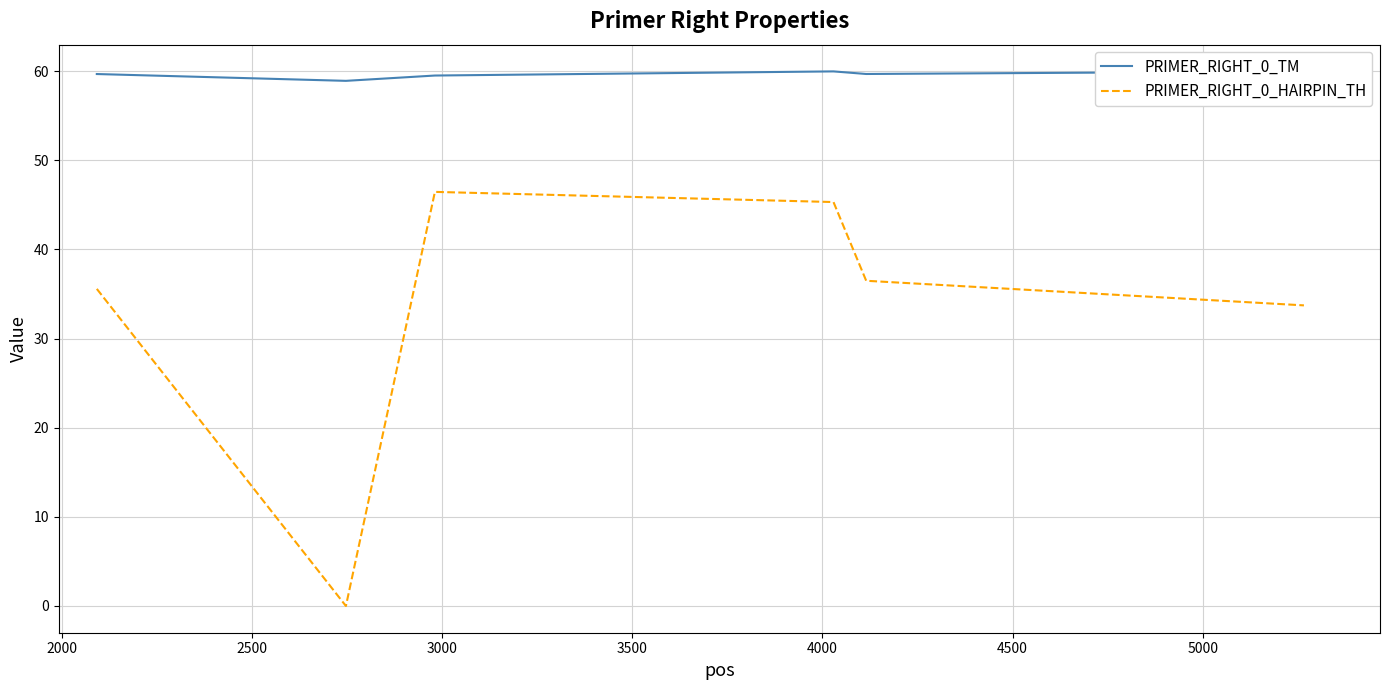

What is the sum of all PRIMER_RIGHT_0_TM values?

357.7